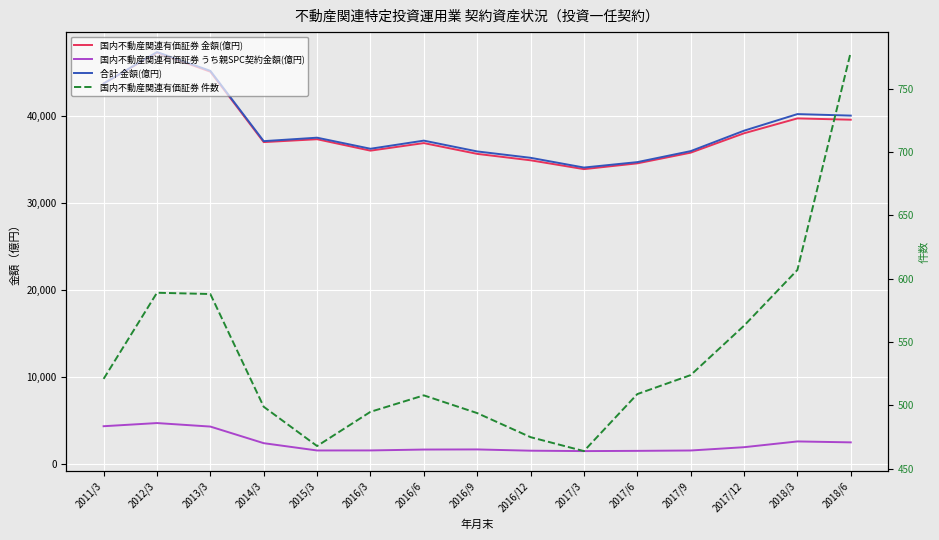

What is the difference between the maximum and minimum values in the 国内不動産関連有価証券 件数 series?

315.0